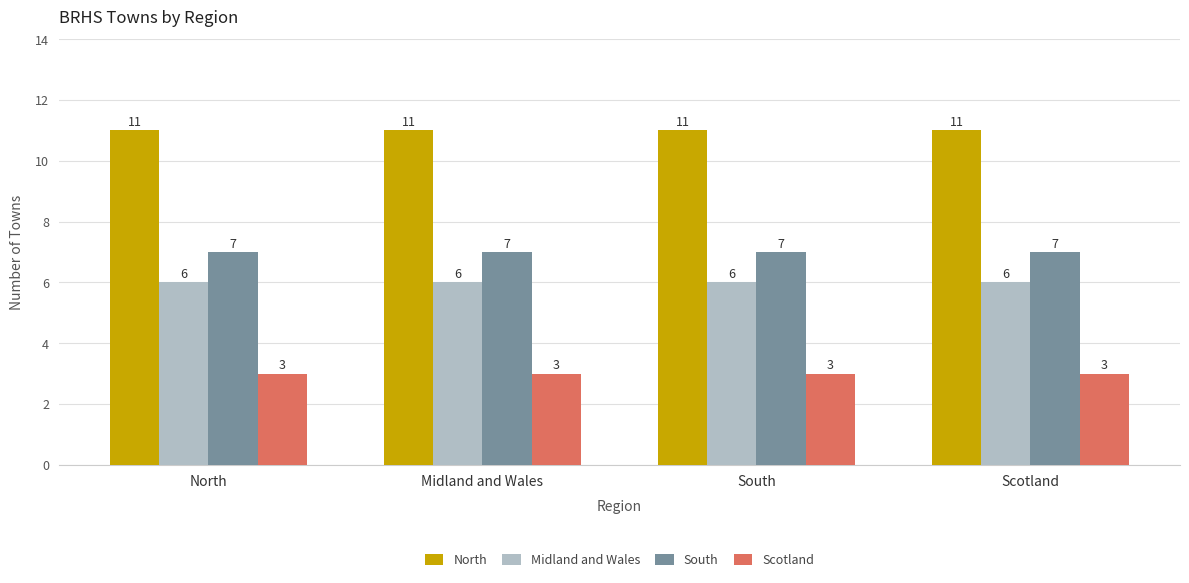

What is the minimum value for South?

7